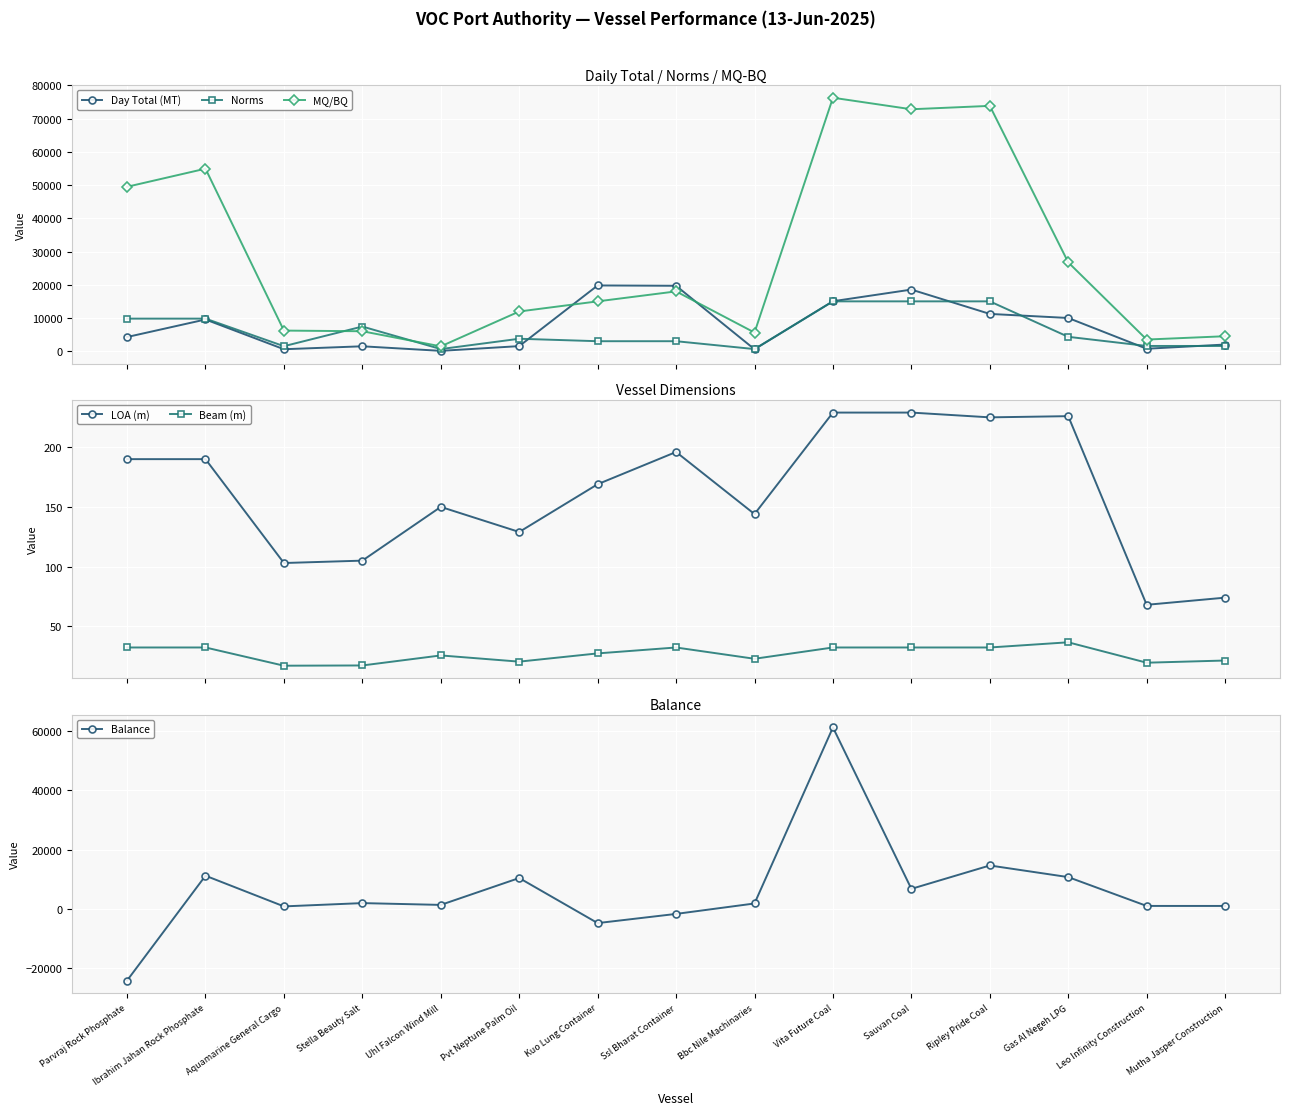

True or false: Norms has a value of 6549.4 at Vita Future Coal.

False